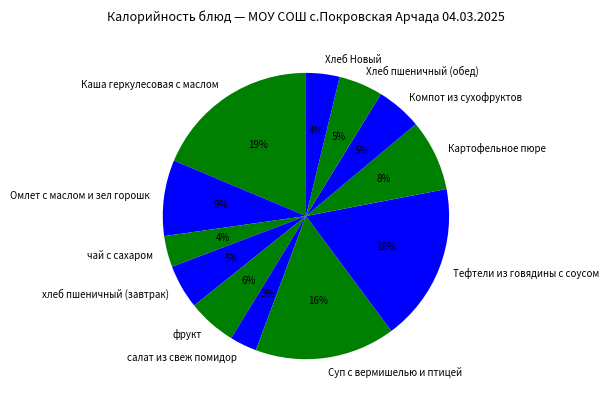

Do Каша геркулесовая с маслом and салат из свеж помидор together represent more than half of the pie?

No